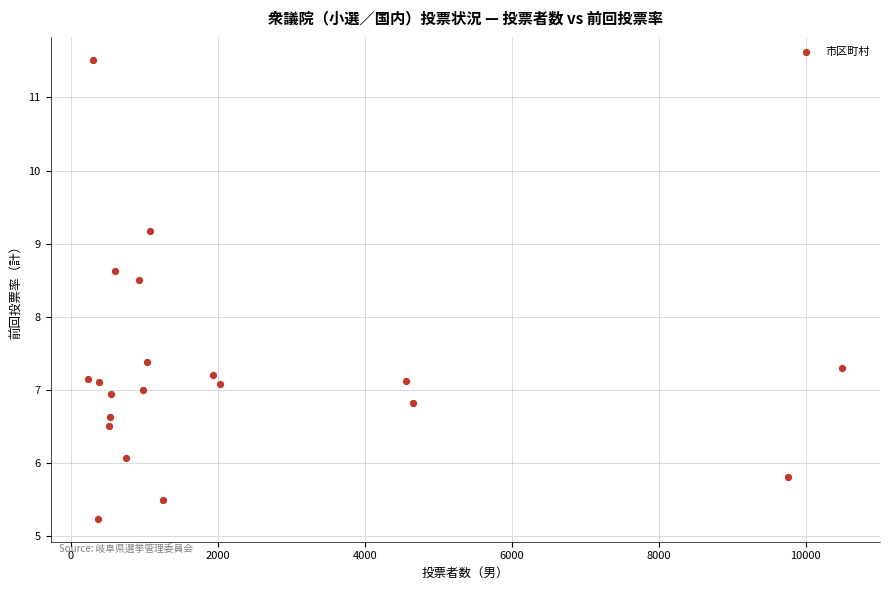

What is the range of X values (max minus min)?

10259.0